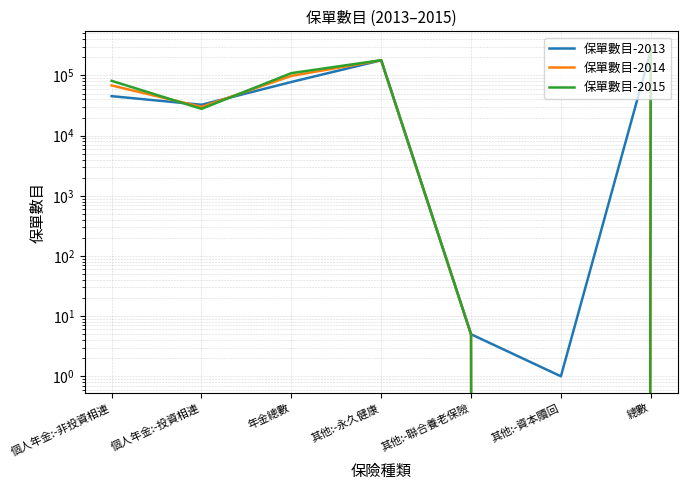

What is the average value of the 保單數目-2013 series?

84494